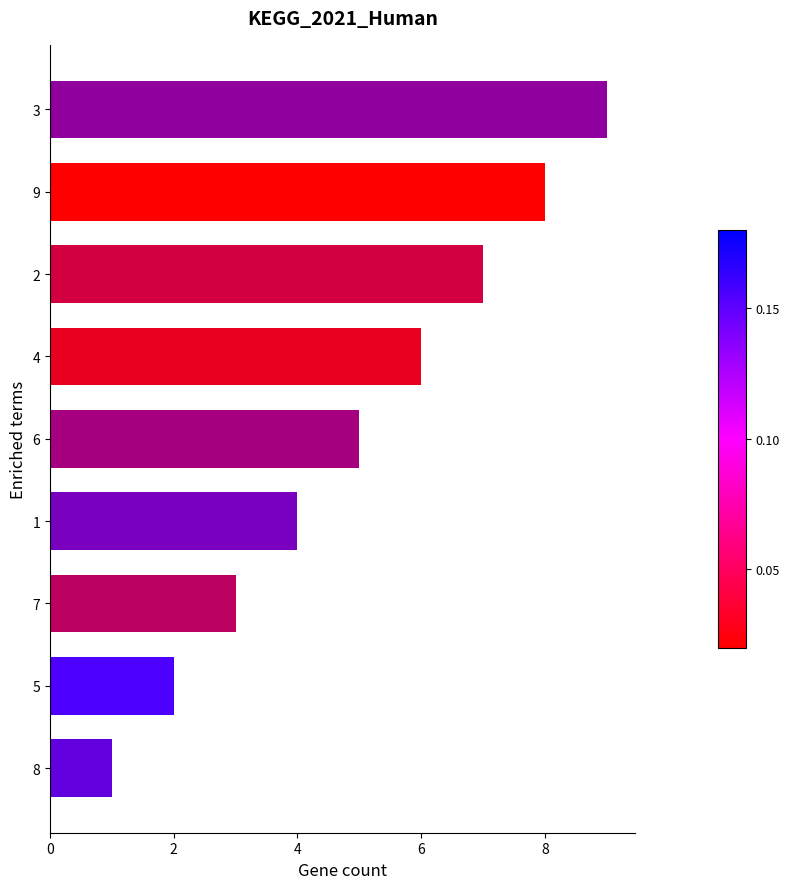

List the labels in order of value, smallest first.

8, 5, 7, 1, 6, 4, 2, 9, 3